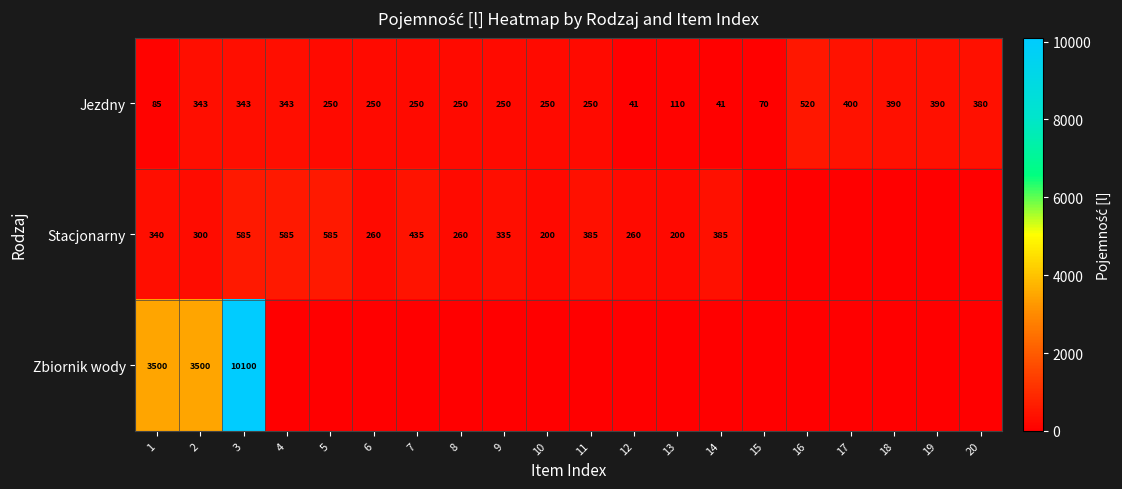

The Jezdny series shows 250 at 7. True or false?

True